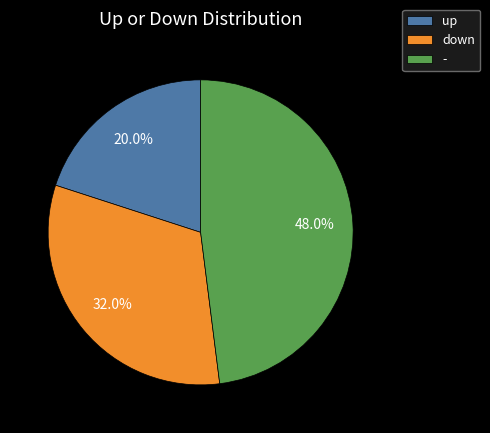

What portion of the pie excludes -?

52.0%